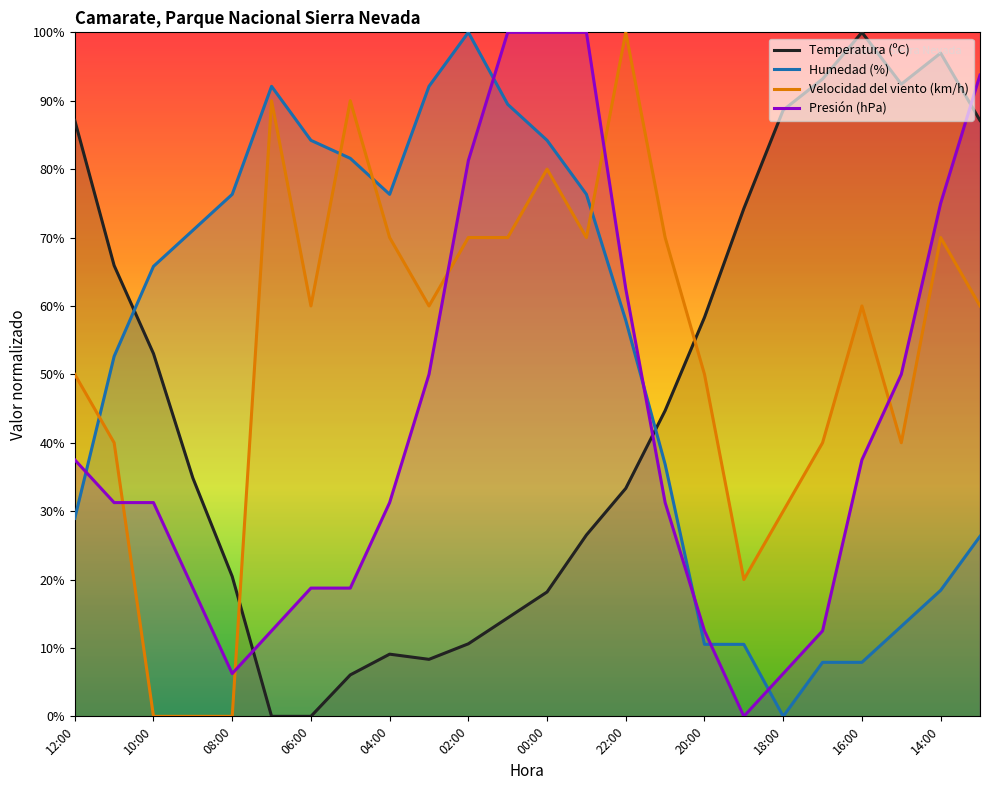

Is the value of Temperatura (ºC) at 14:00 greater than the value of Presión (hPa) at 02:00?

Yes